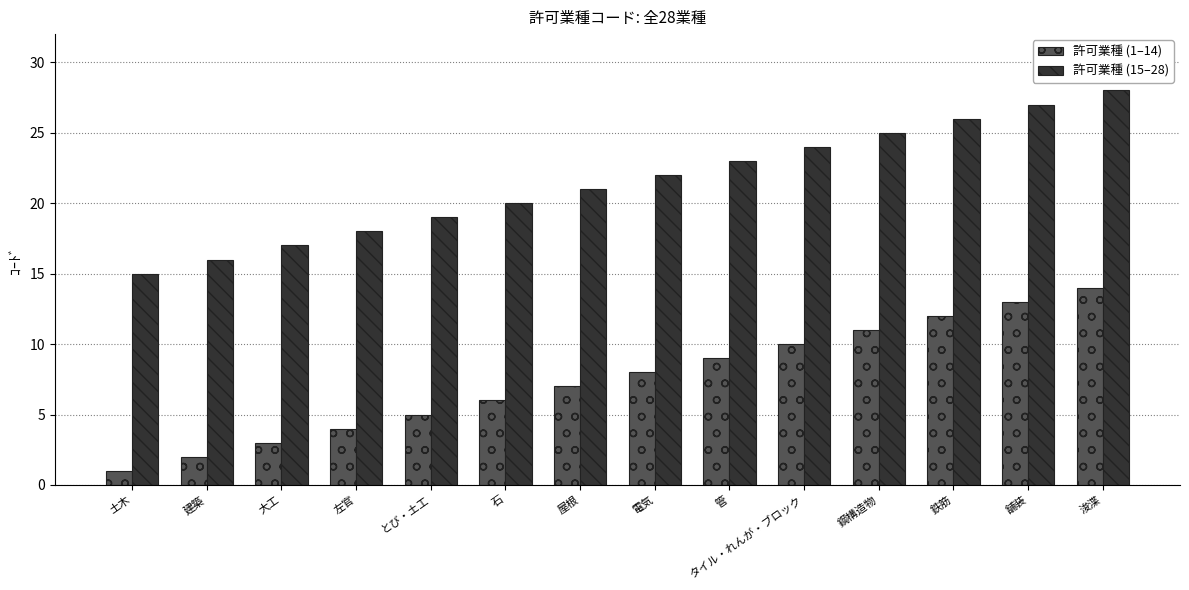

Reading left to right, what are all the values shown in this chart?

許可業種 (1–14): 1	2	3	4	5	6	7	8	9	10	11	12	13	14
許可業種 (15–28): 15	16	17	18	19	20	21	22	23	24	25	26	27	28